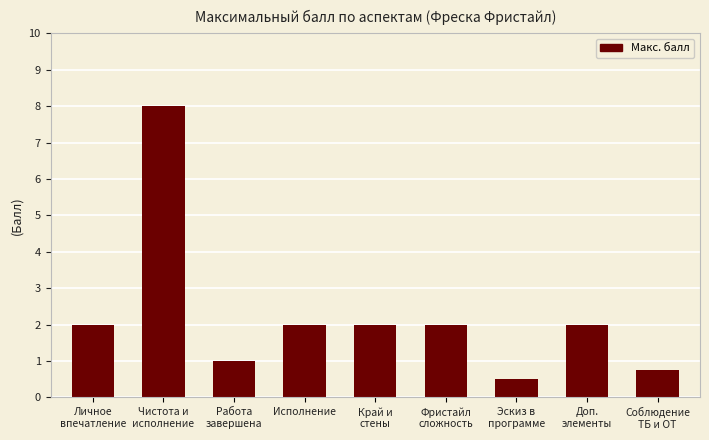

Between Край и
стены and Соблюдение
ТБ и ОТ, which is larger?

Край и
стены